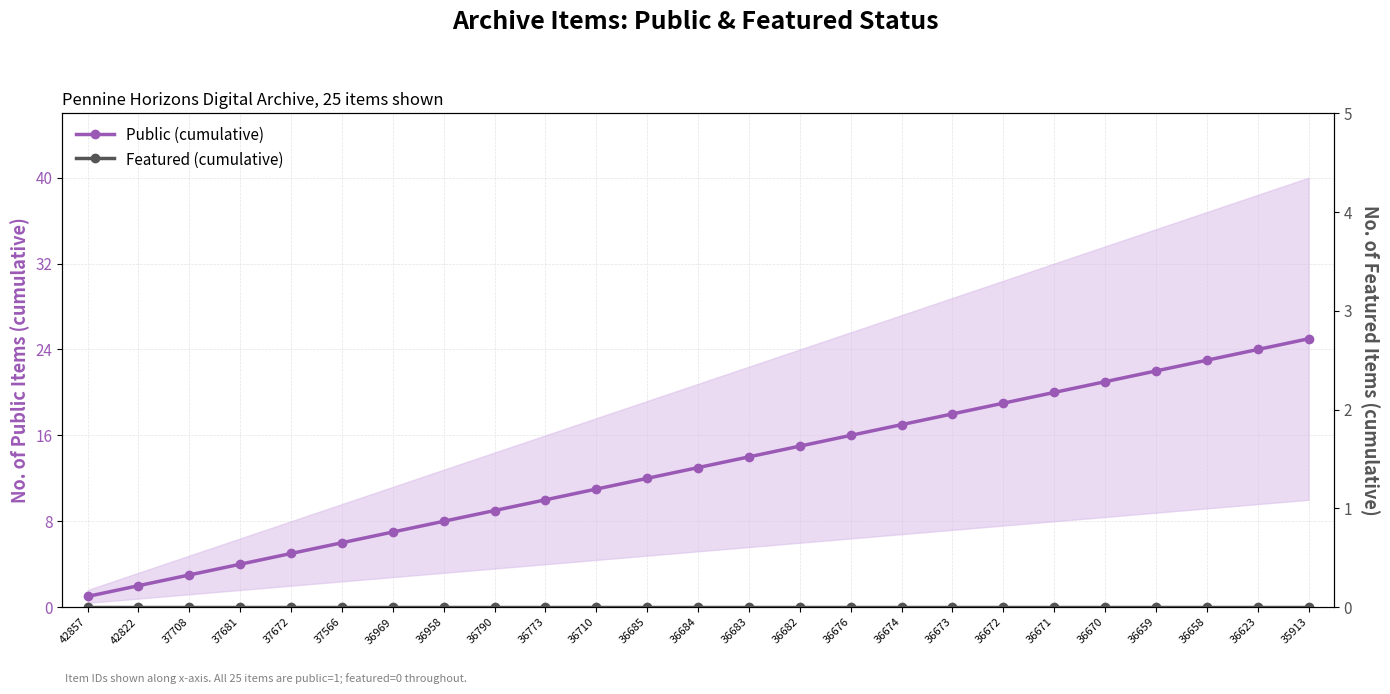

What is the average value of the Public (cumulative) series?

13